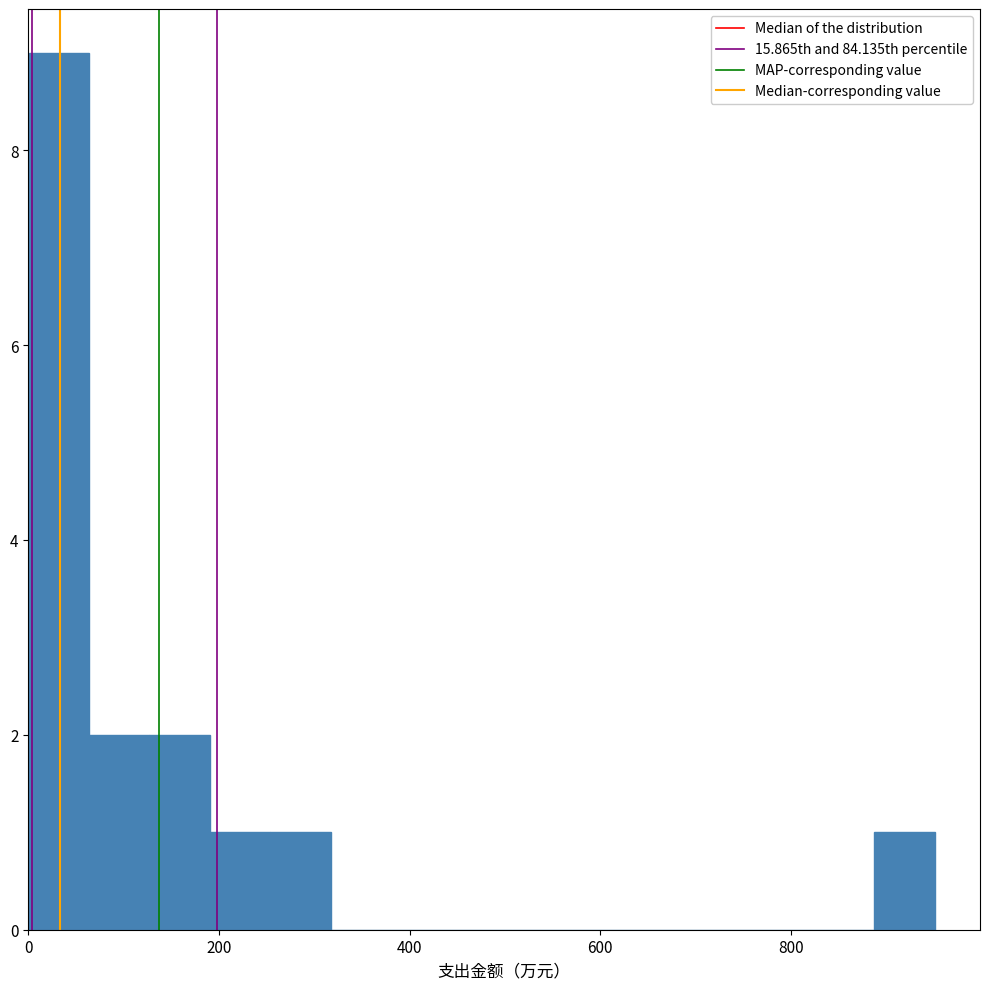

Around what value on the x-axis is the tallest bar? Give the approximate position of its centre, as read against the axis.

40